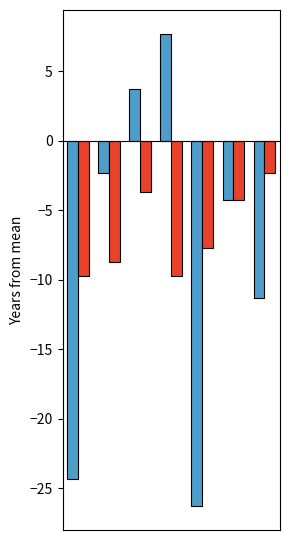

What is the greatest value displayed?

7.7